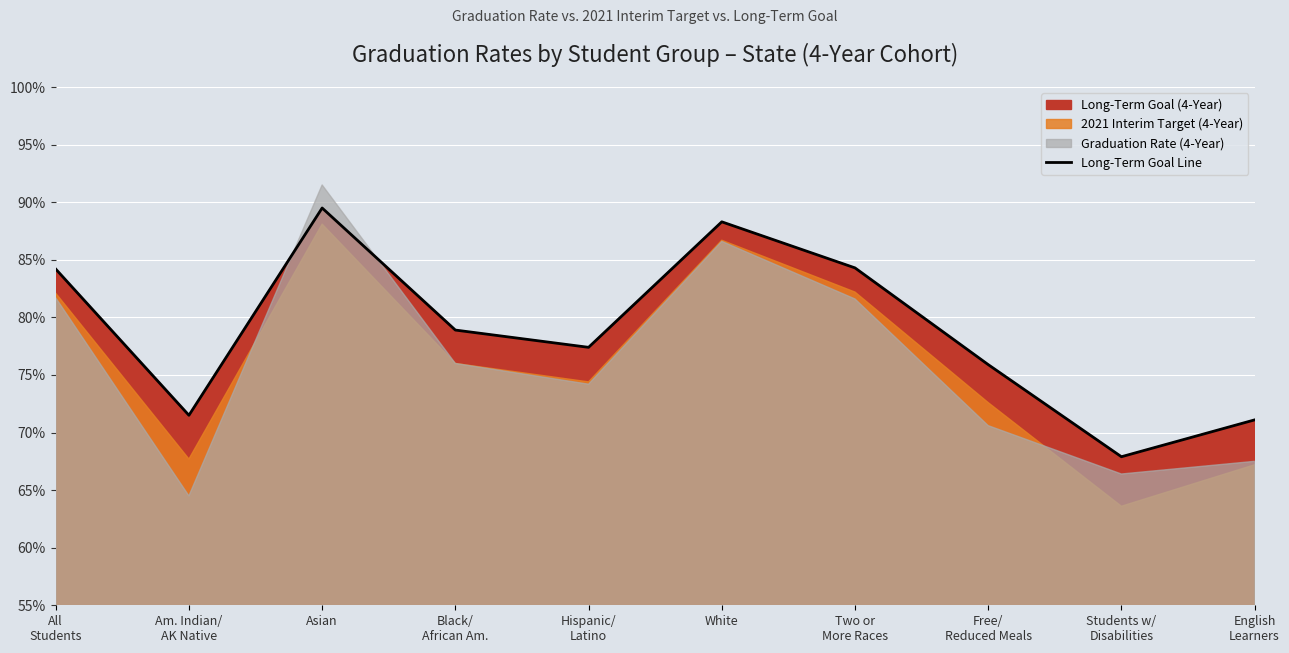

What is the smallest value displayed?

0.7